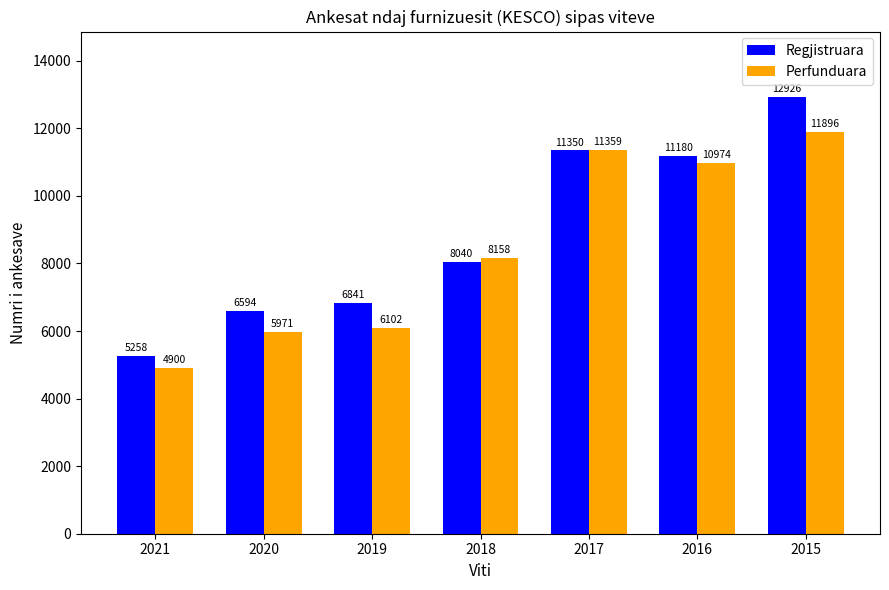

What is the approximate value of Perfunduara at 2017, to the nearest 100?

11400